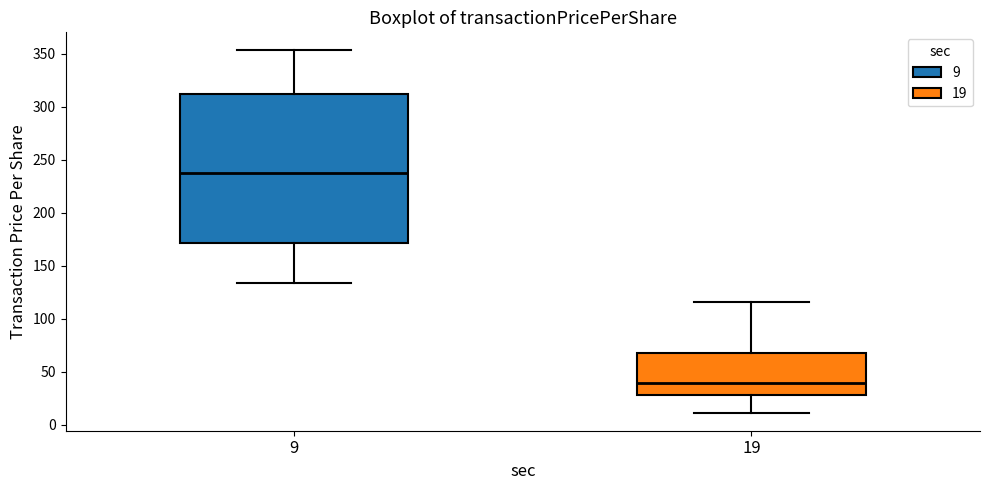

Which box is the tallest, from its lower edge to its upper edge?

9